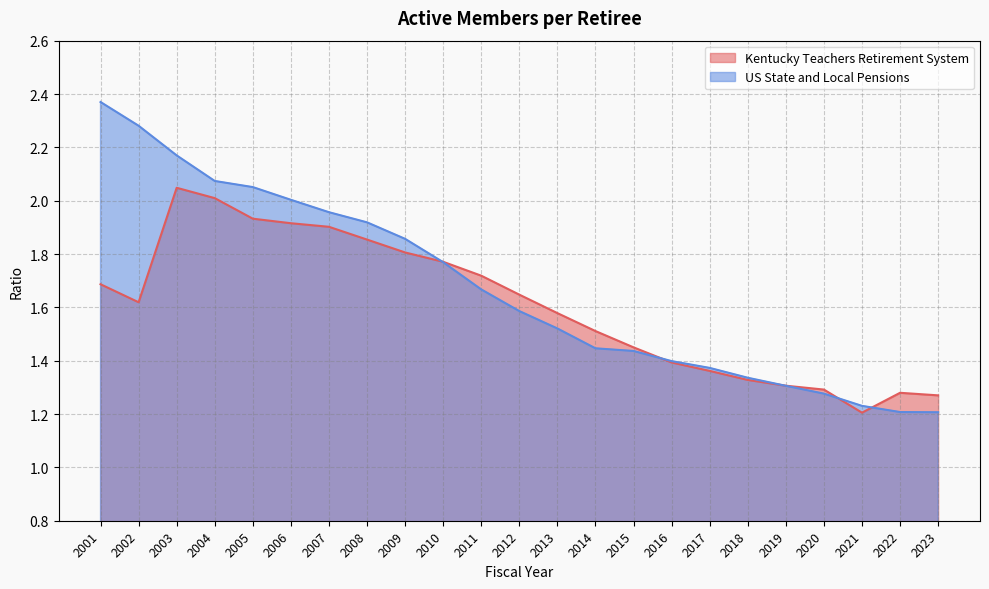

Rank the series by their average value, from highest to lowest.

US State and Local Pensions, Kentucky Teachers Retirement System